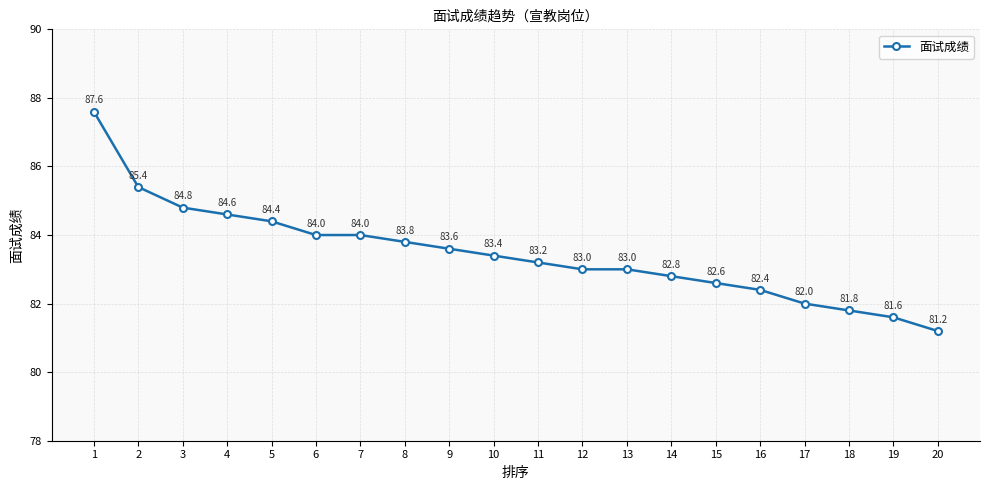

Read the value at 8.

83.8